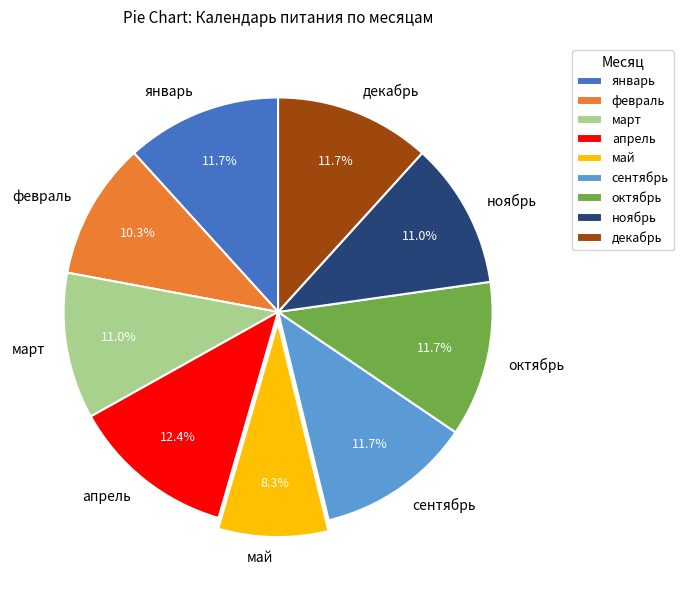

Which category has the biggest portion of the pie?

апрель